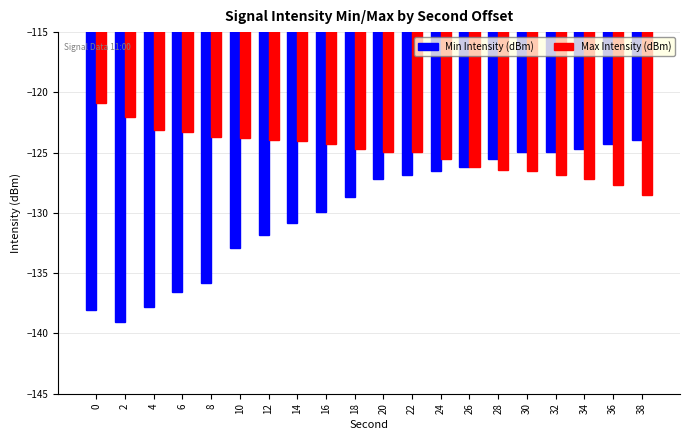

What is the difference between the highest and lowest values at 0?

17.1